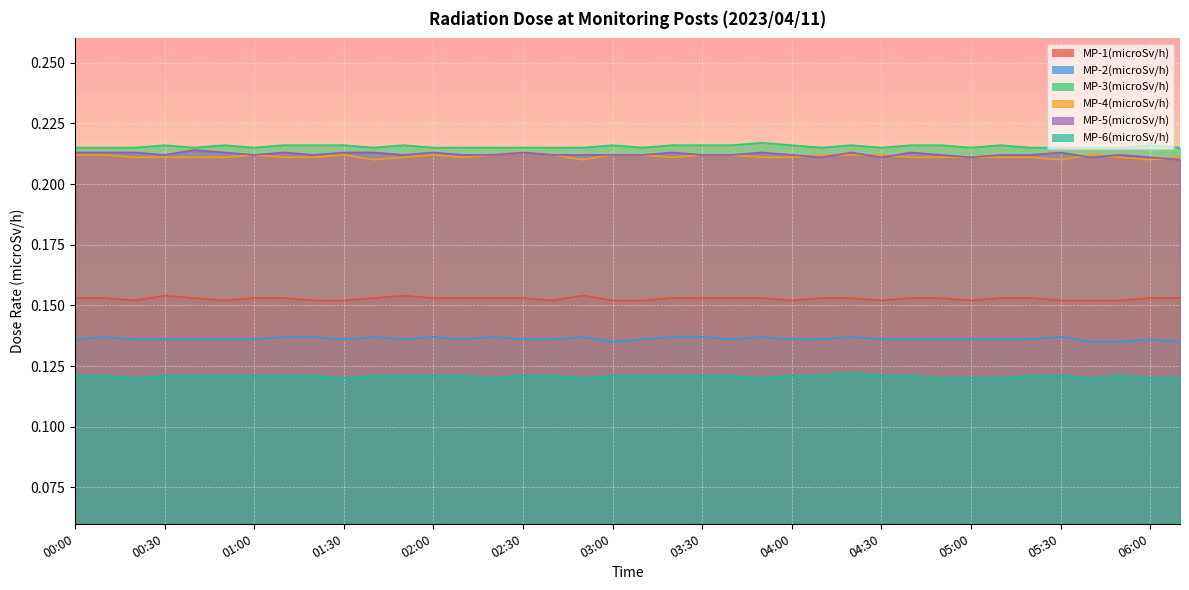

True or false: MP-2(microSv/h) has a value of 0.1 at 05:20.

True